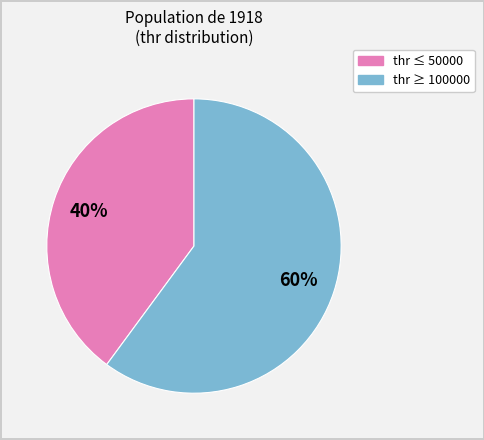

Is there a majority slice in this chart?

Yes